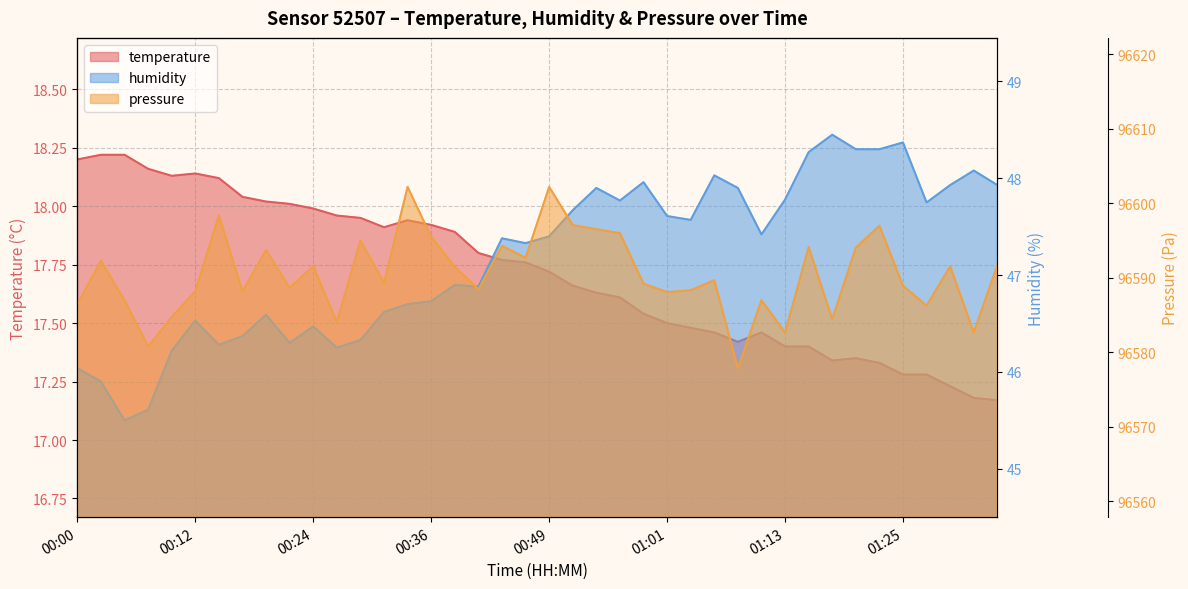

Does the chart display data point markers on the line(s)?

No